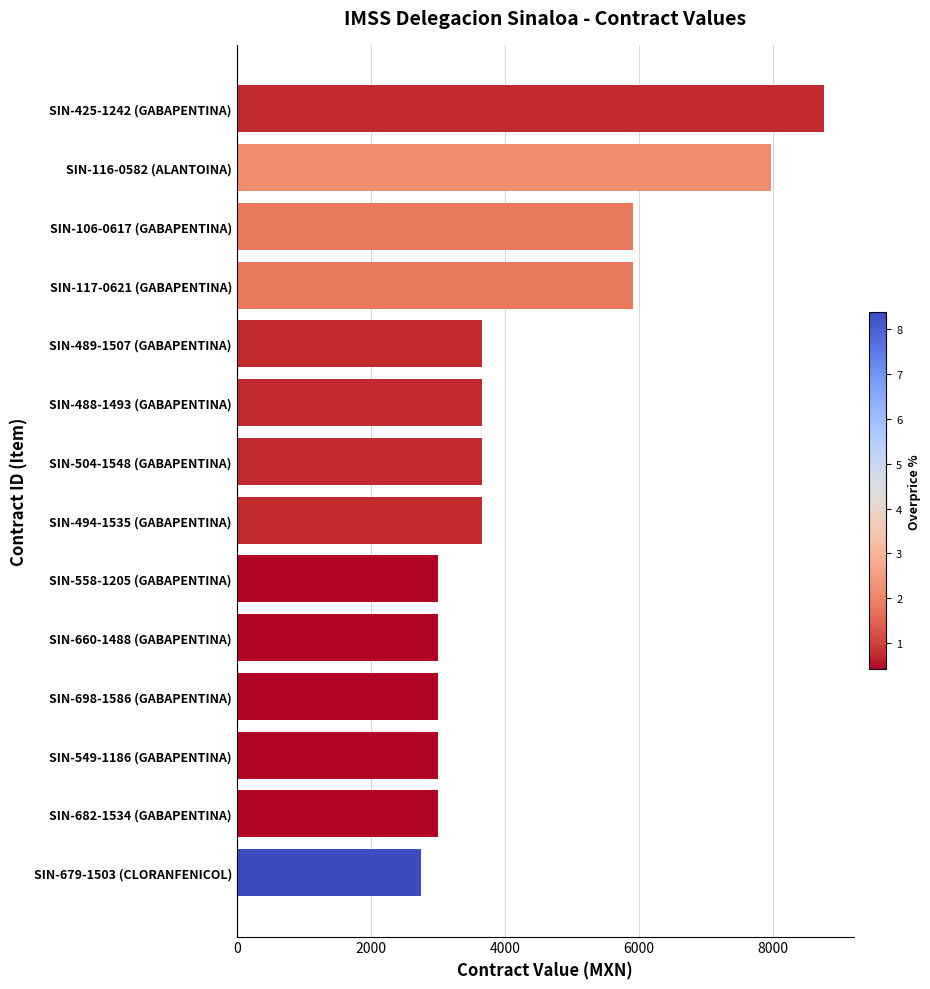

What is the change in value from SIN-116-0582 (ALANTOINA) to SIN-494-1535 (GABAPENTINA)?

-4310.0